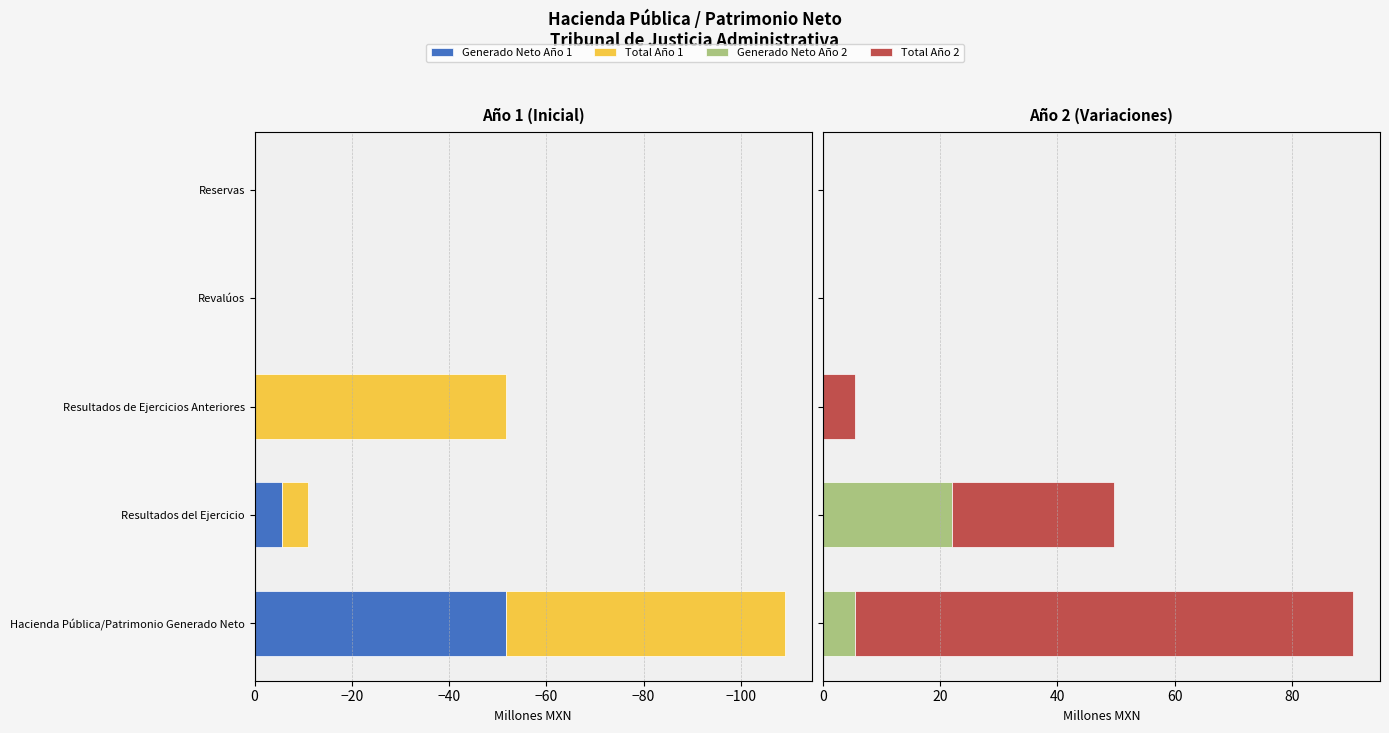

Which series has the largest total across all categories?

Total (Año 2)